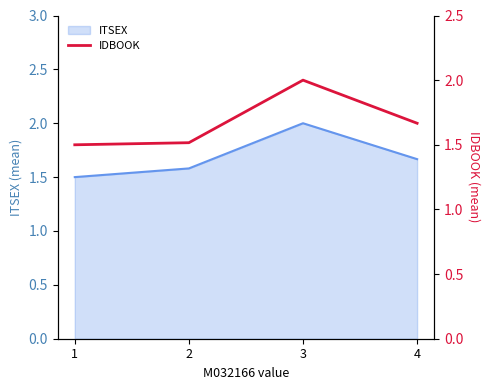

Between 4 and 2, which is larger?

4